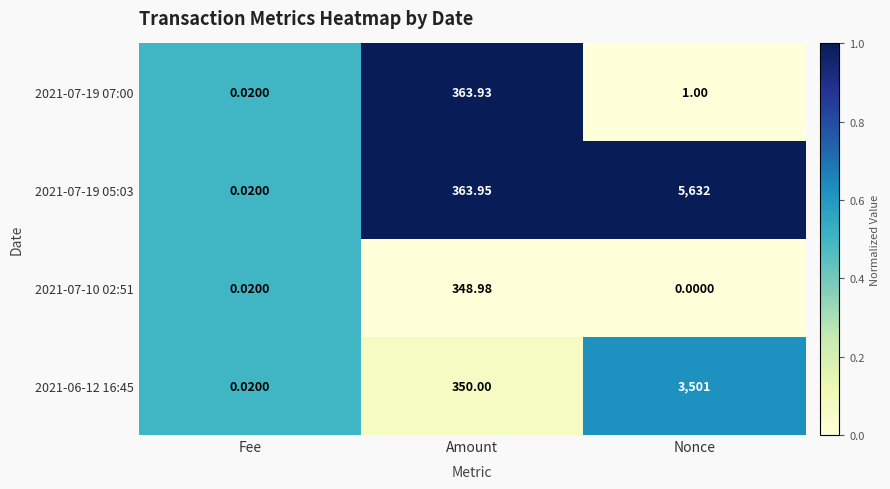

What is the spread (max minus min) of values at Nonce?

5632.0